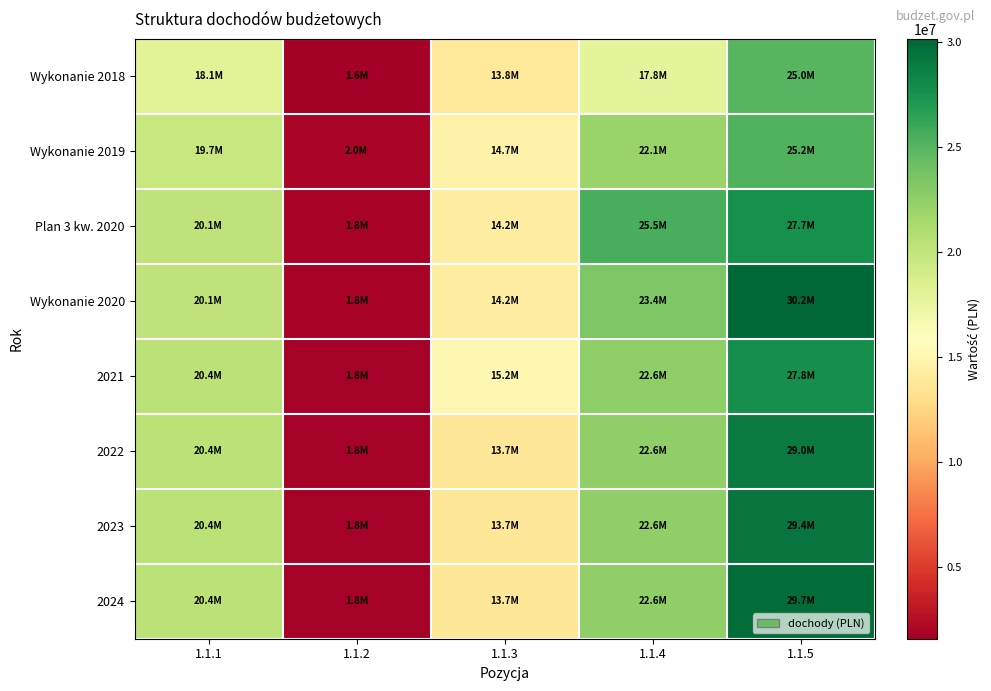

What is the greatest value displayed?

30167272.5